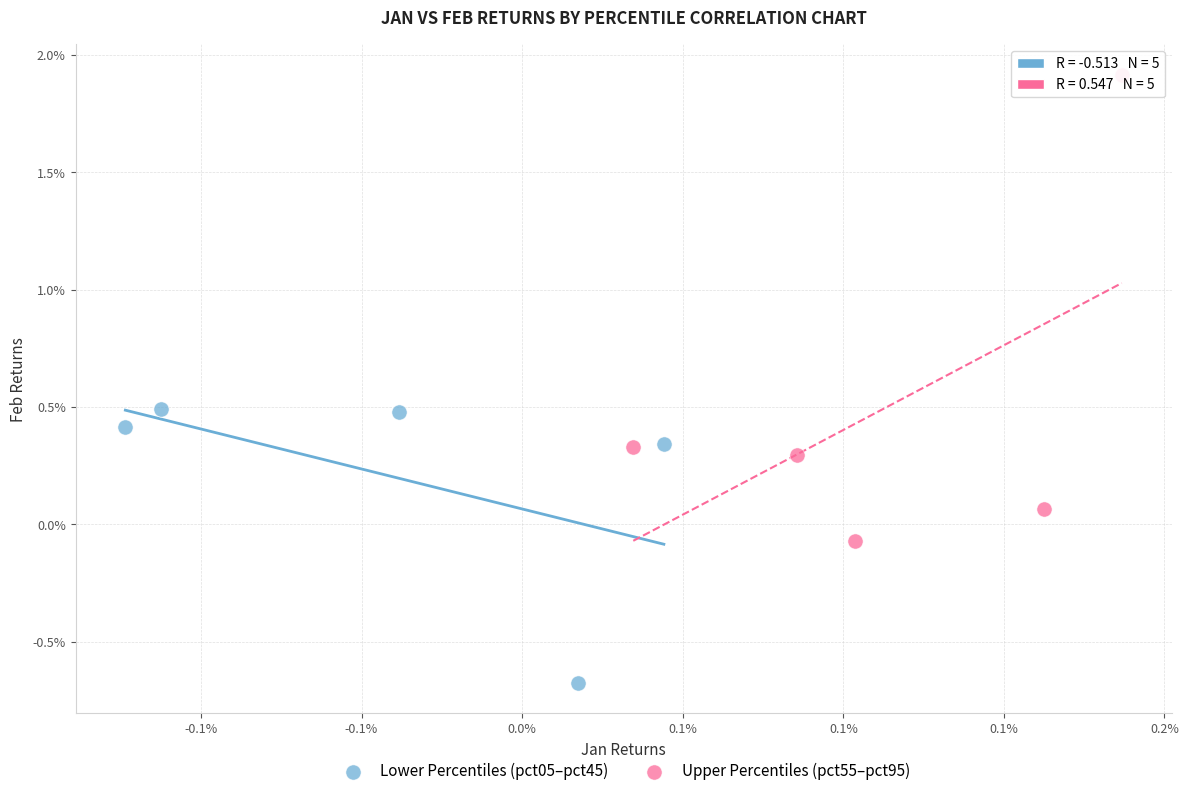

Which series reaches the maximum Y coordinate?

Upper Percentiles (pct55–pct95)